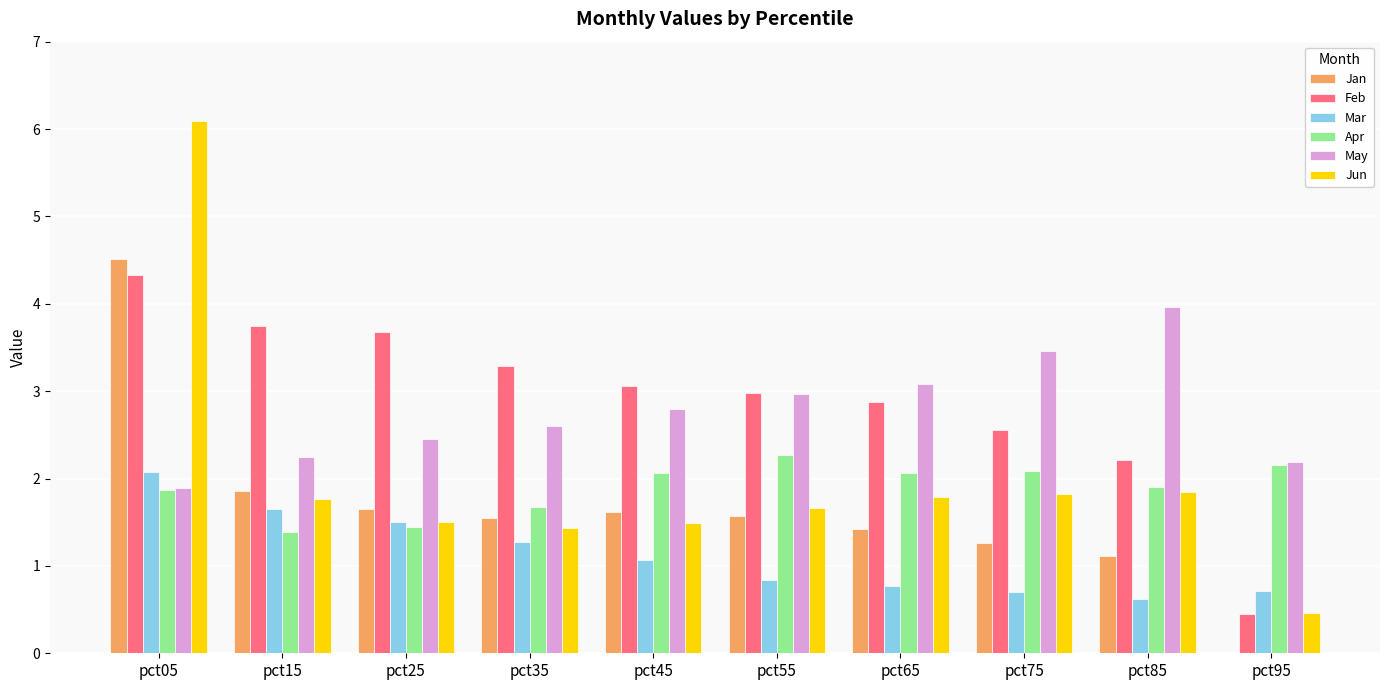

At which category is the sum across all series the highest?

pct05